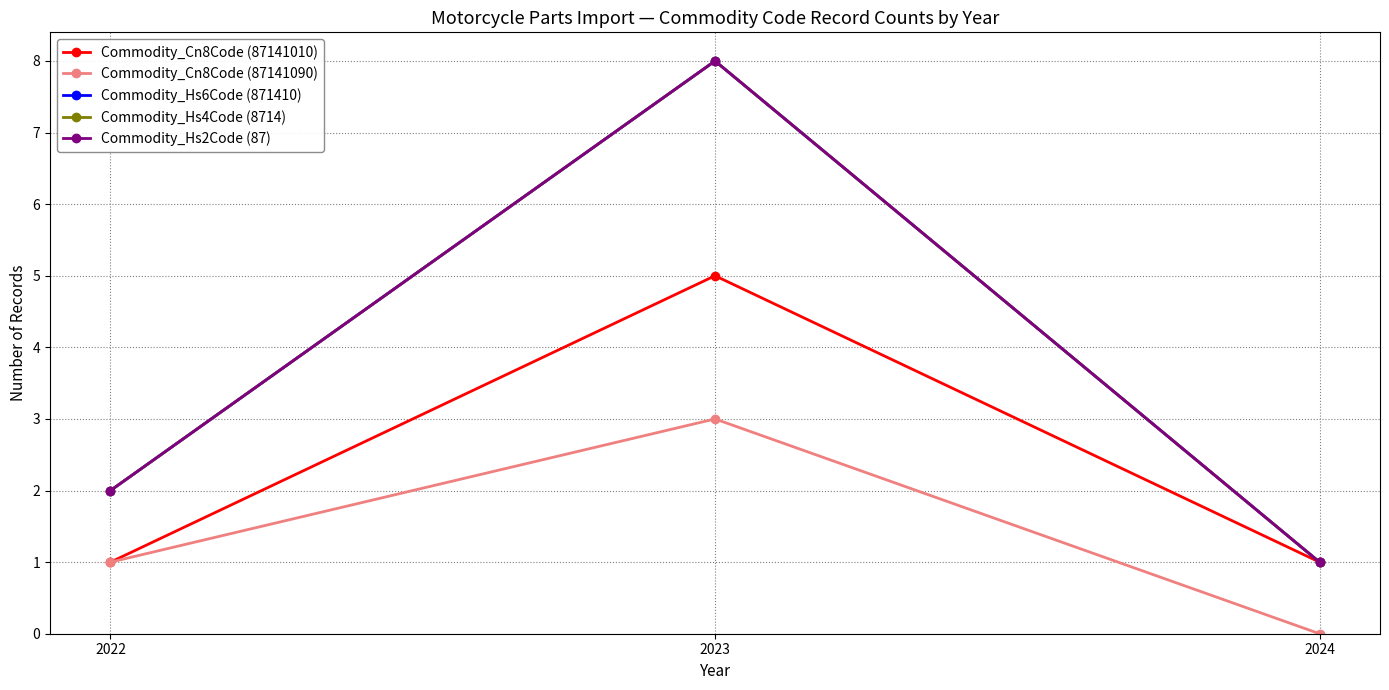

How many Commodity_Hs6Code (871410) values are between 1 and 8?

3